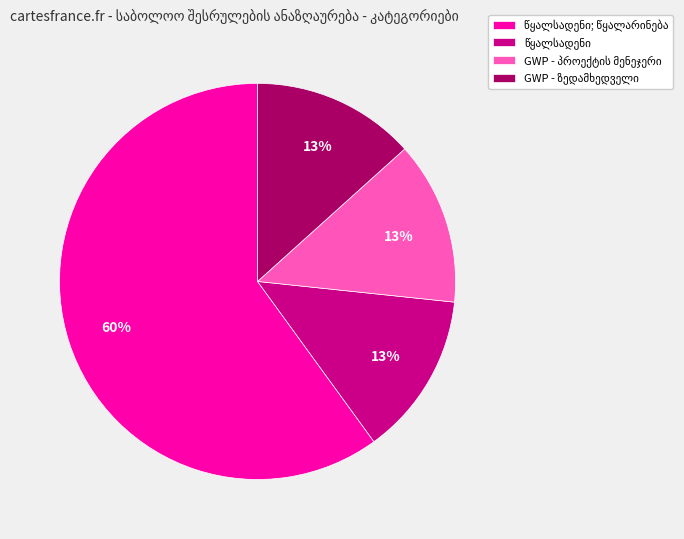

To the nearest percent, what is the difference between the largest and smallest slice percentages?

47%